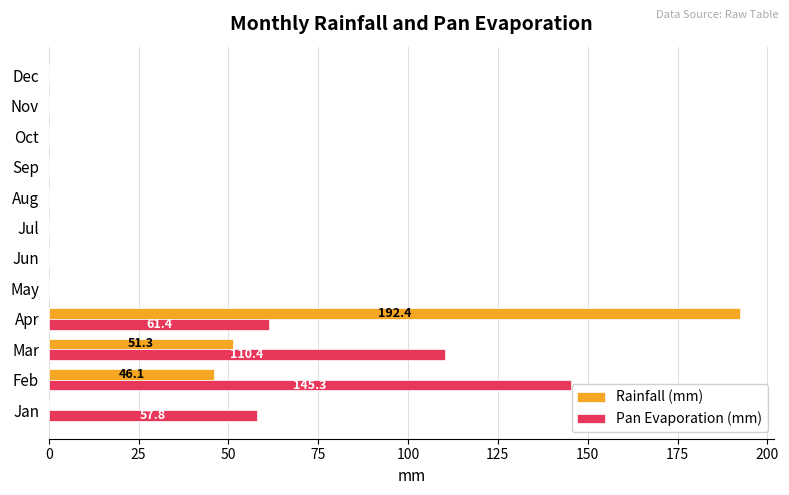

Is it true that Pan Evaporation (mm) equals 30.4 at Apr?

False